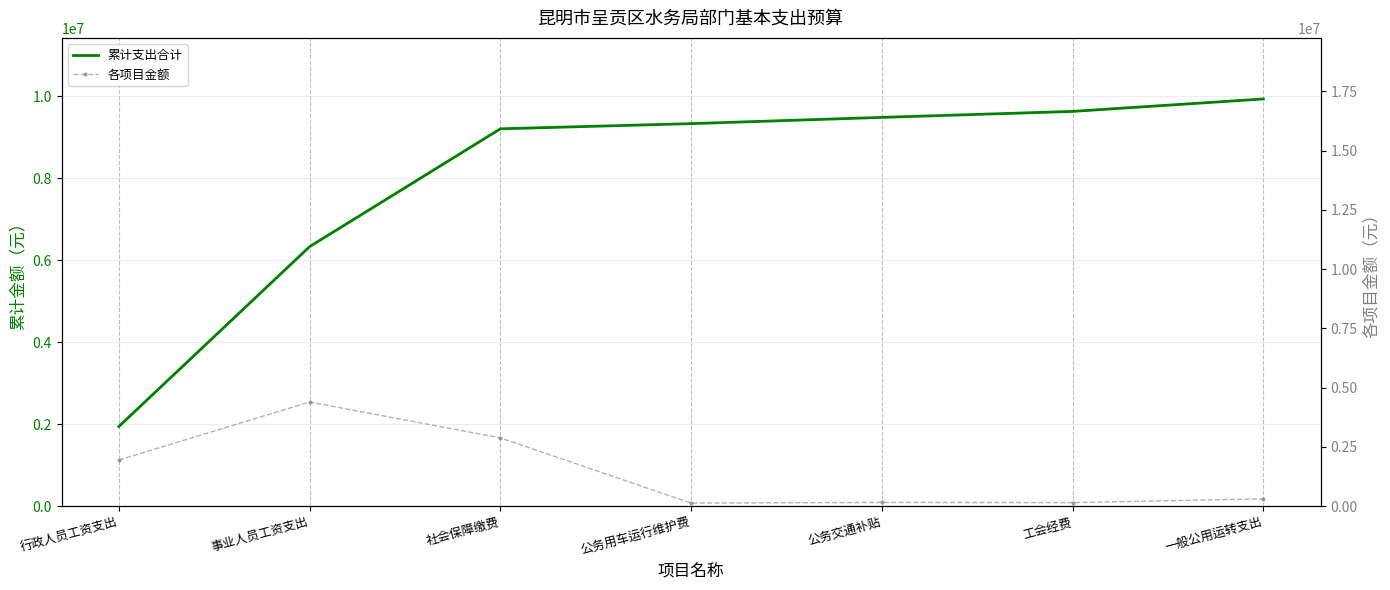

True or false: 累计支出合计 has more than 1 points higher than both neighbors.

False